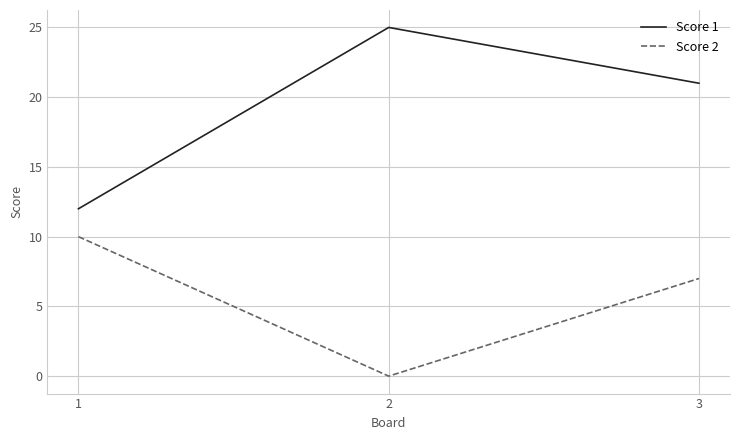

At which category is the sum across all series the highest?

3